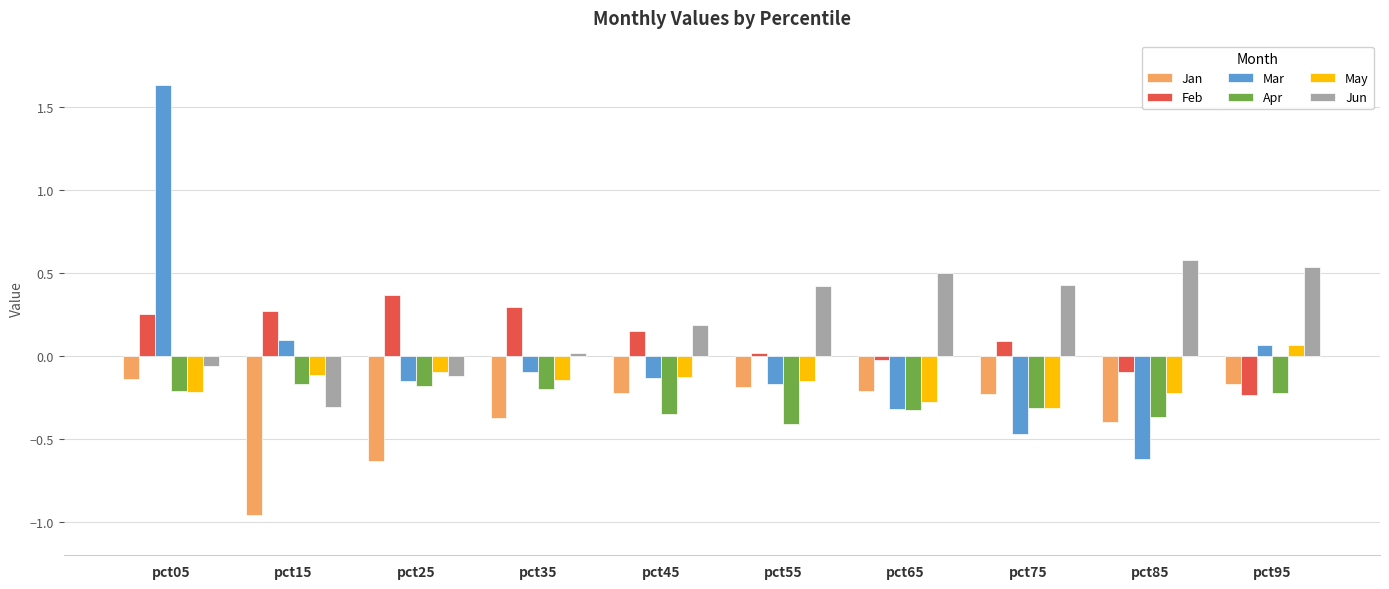

True or false: Jun has a value of 0.5 at pct95.

True